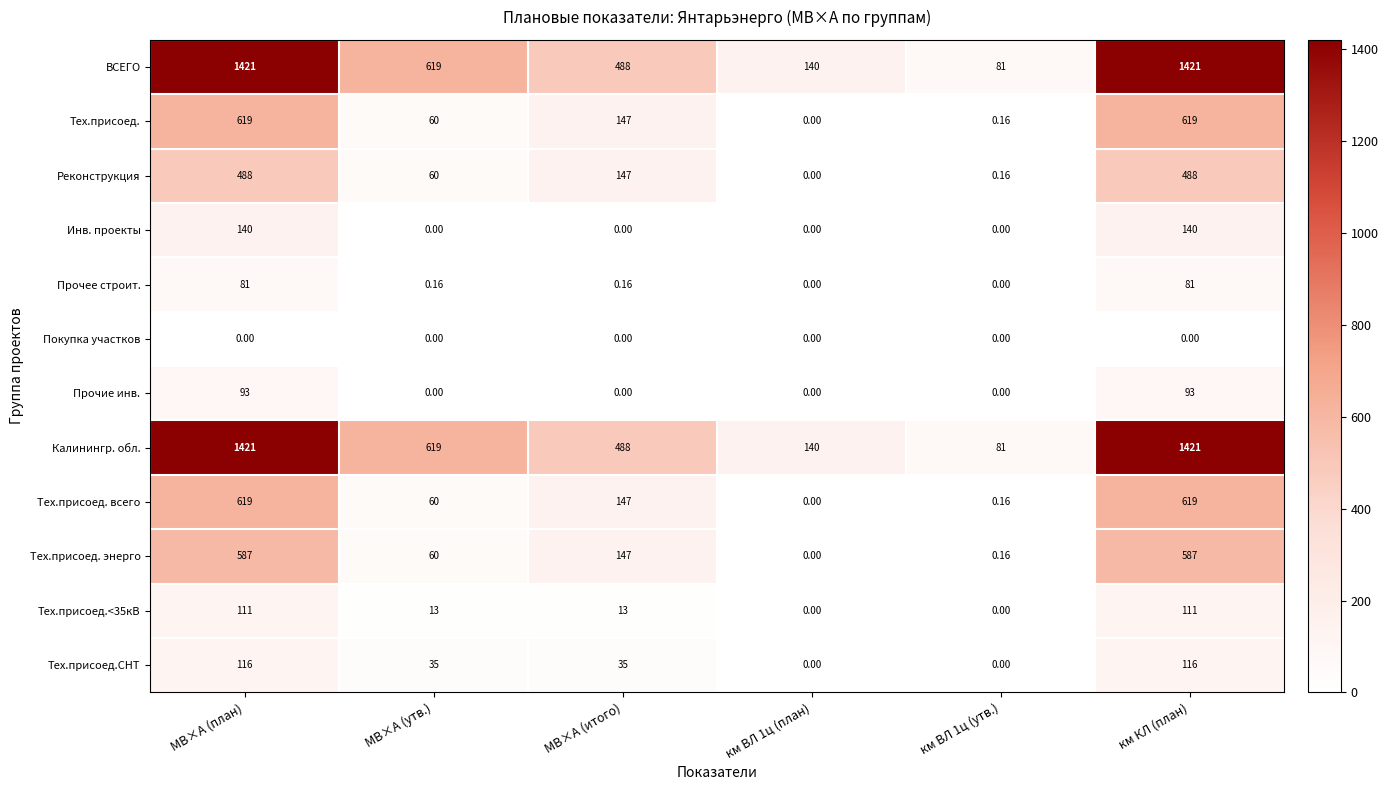

What is the total value across all series at км ВЛ 1ц (план)?

280.0